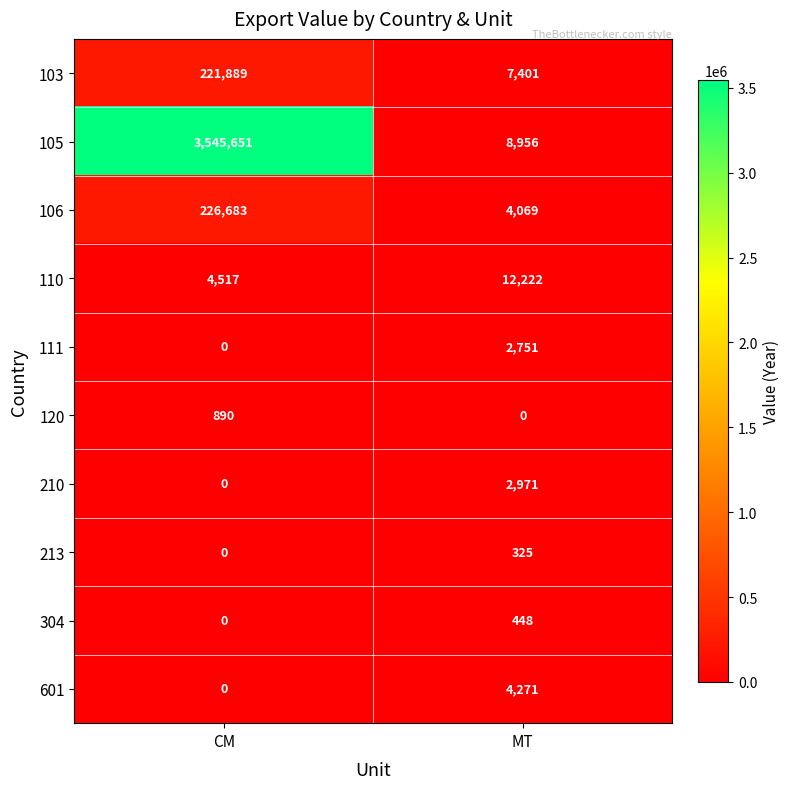

True or false: 110 has a value of 12222 at MT.

True